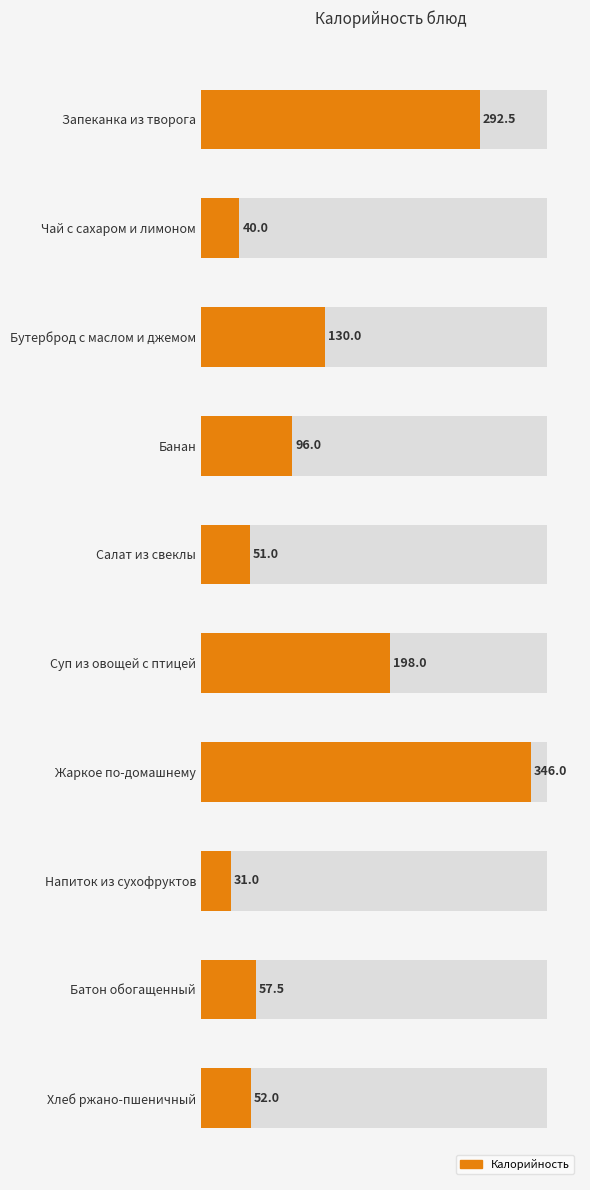

Reading left to right, transcribe all the data shown in this chart.

292.5	40.0	130.0	96.0	51.0	198.0	346.0	31.0	57.5	52.0